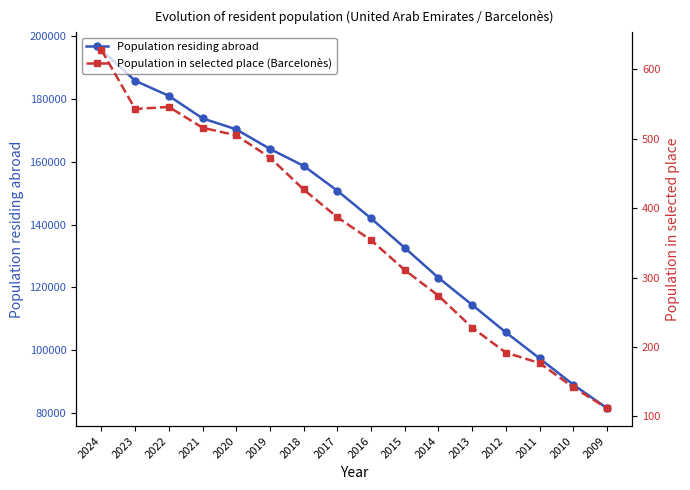

Count the number of data series in this chart.

2